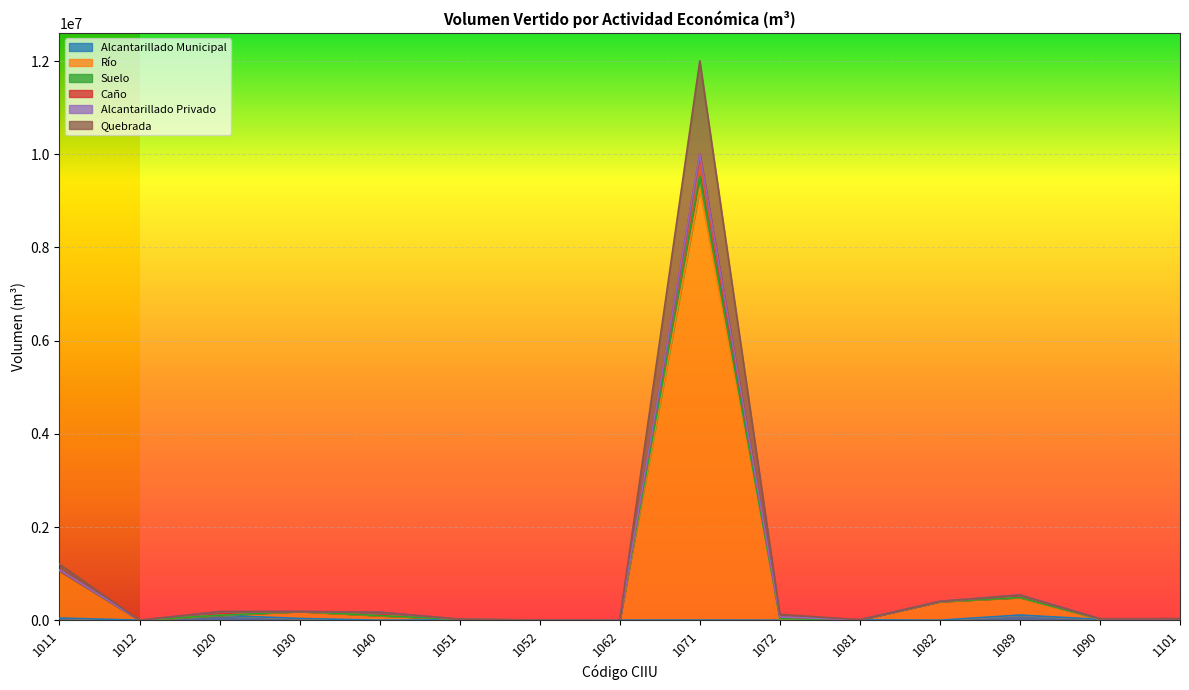

List the labels in order of Río value, smallest first.

1012, 1052, 1062, 1081, 1051, 1090, 1072, 1101, 1040, 1020, 1030, 1082, 1089, 1011, 1071